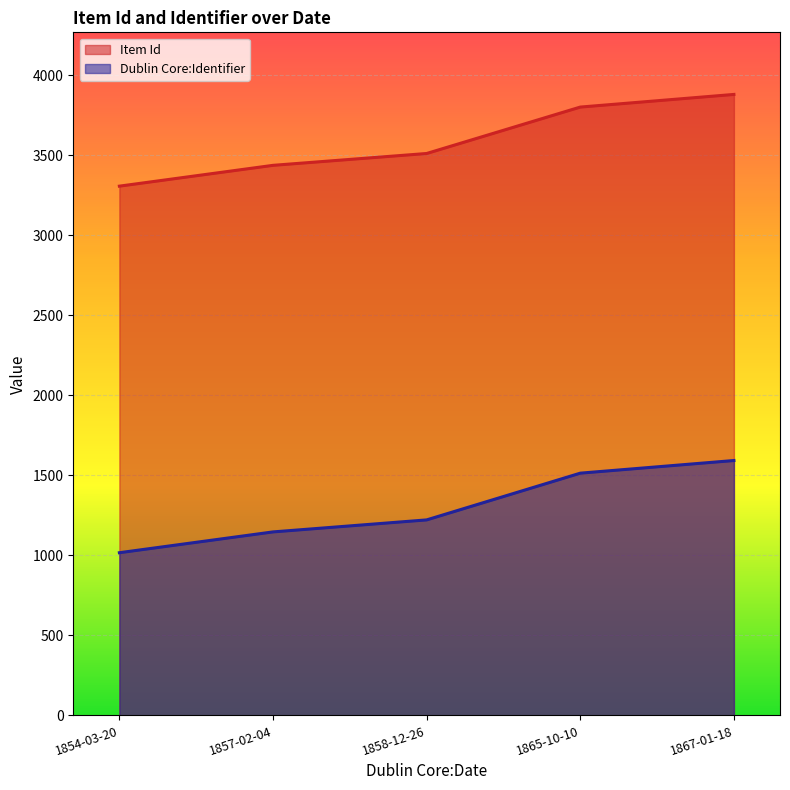

At how many categories does at least one series exceed 1934?

5